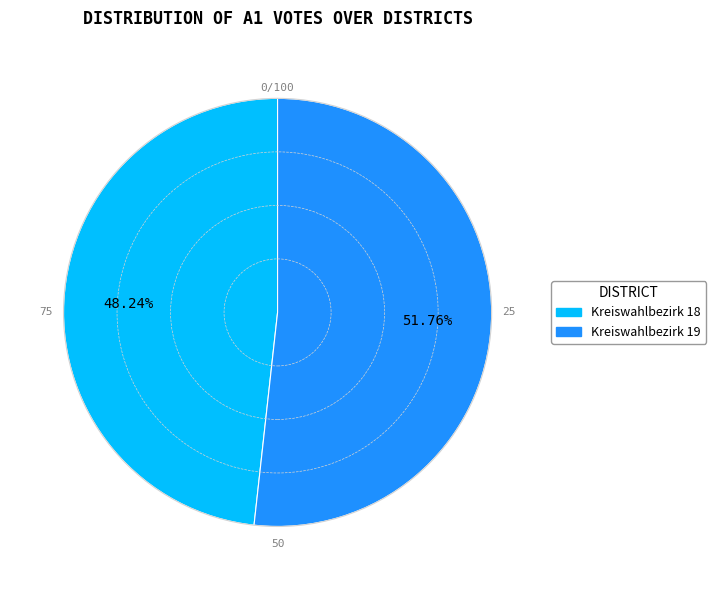

How many slices are in this pie chart?

2